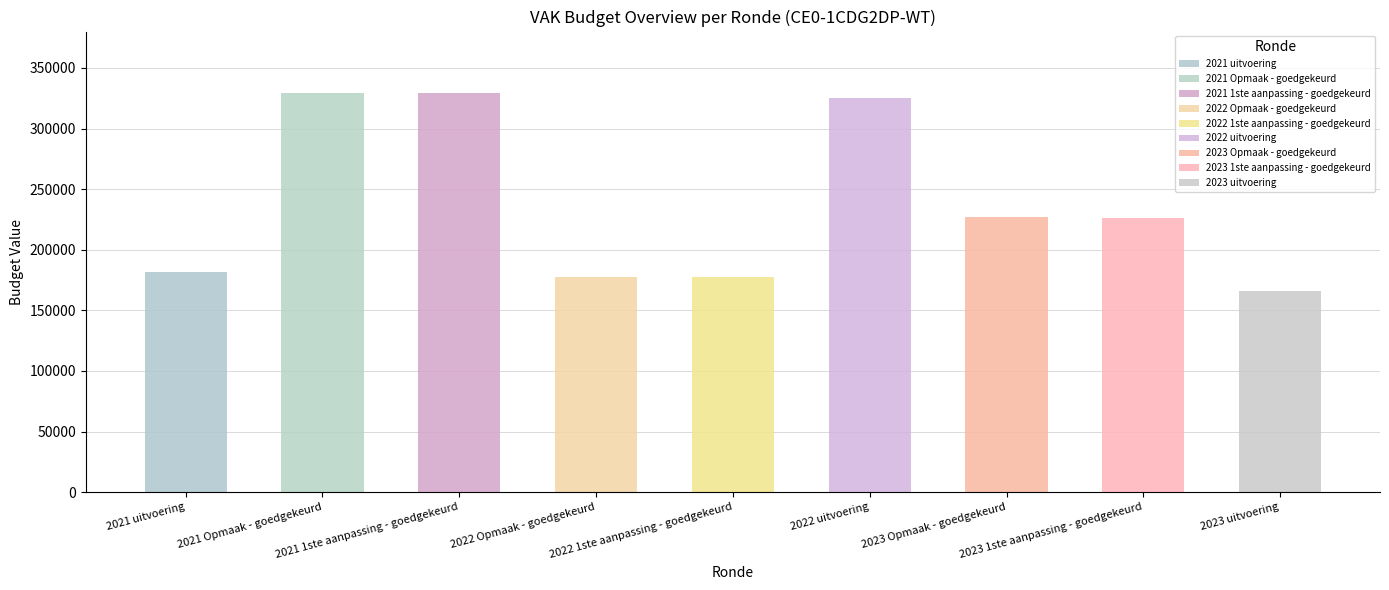

What is the greatest value displayed?

329000